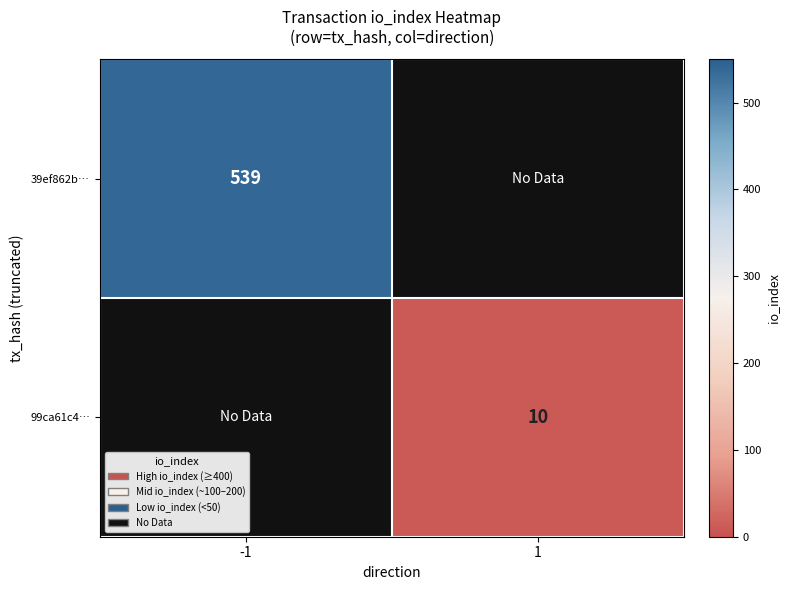

The value of 99ca61c4… at 1 is 10. True or false?

True